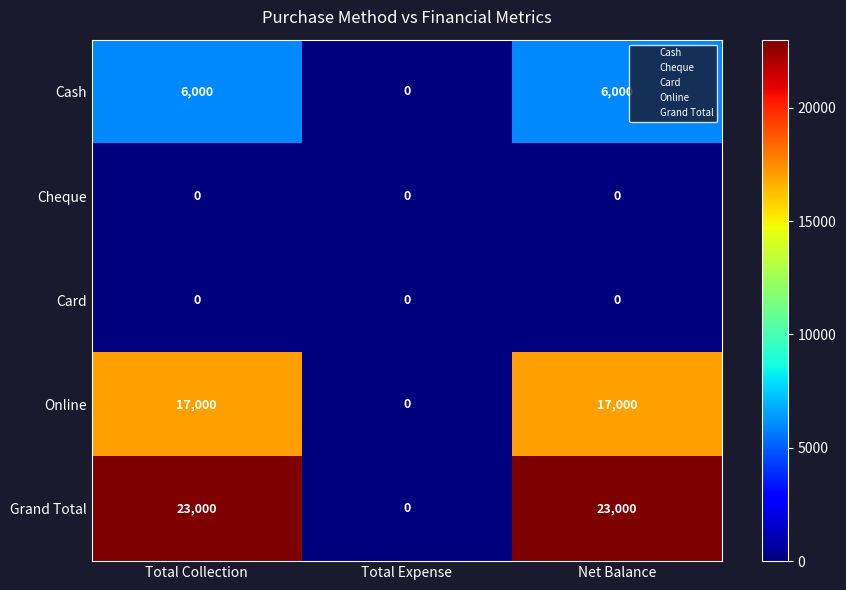

What is the total value across all series at Net Balance?

46000